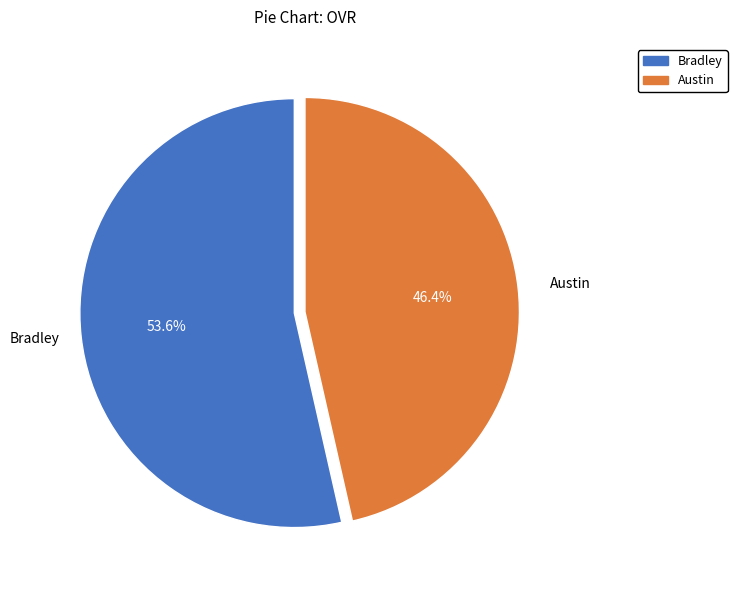

Between Bradley and Austin, which is larger?

Bradley